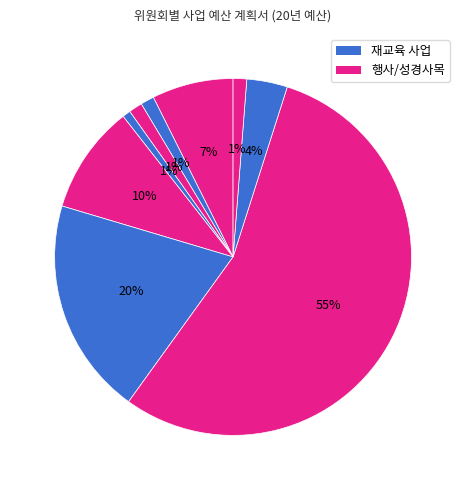

To the nearest percent, what is the average slice percentage?

11%